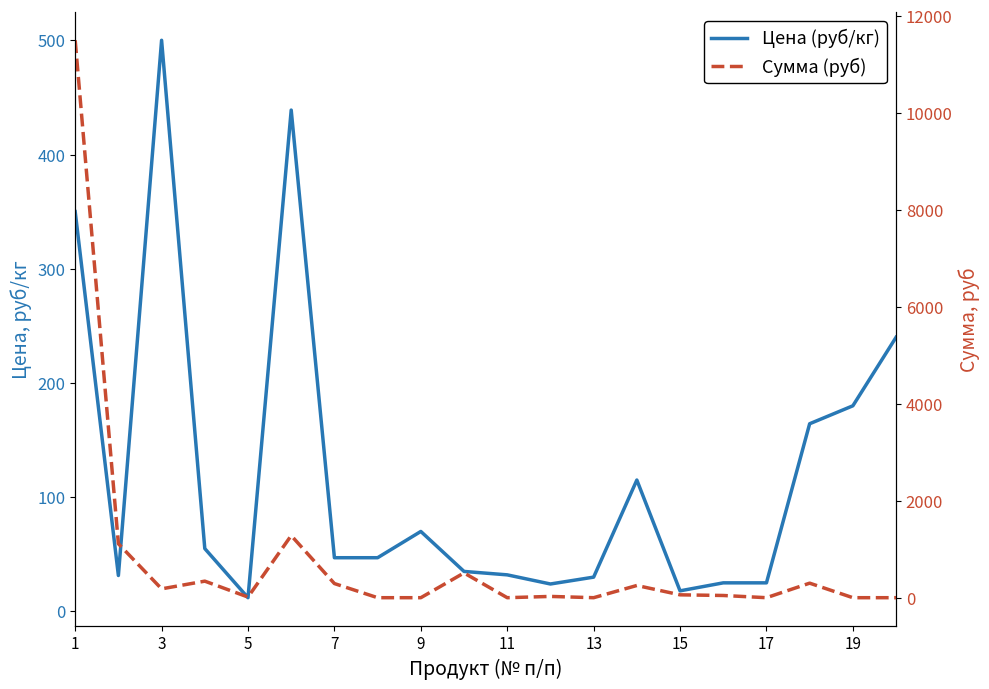

How many data points does each series have?

20